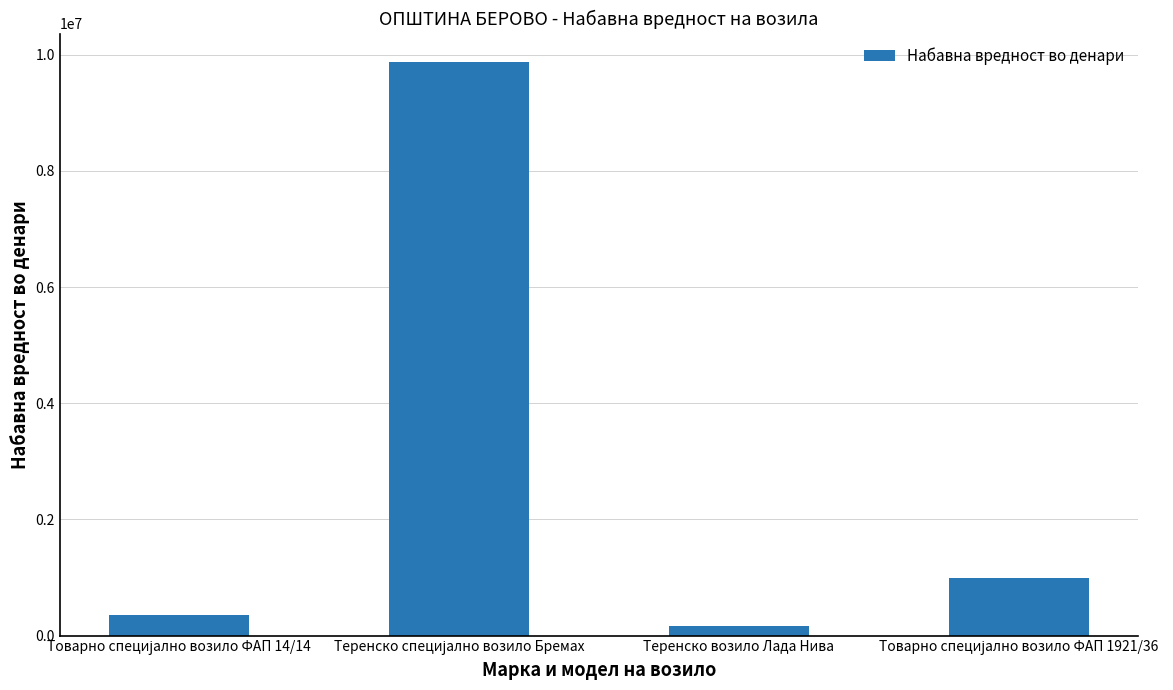

What is the average value?

2843694